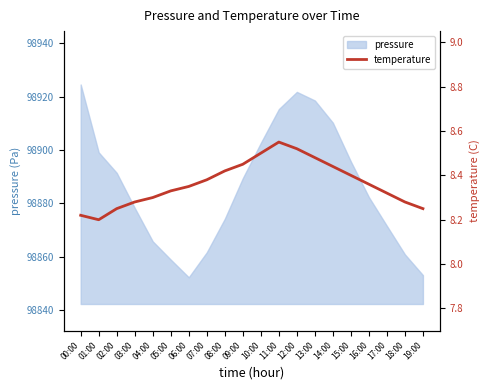

Reading left to right, list all the values displayed in this chart.

00:00=8.2	01:00=8.2	02:00=8.2	03:00=8.3	04:00=8.3	05:00=8.3	06:00=8.3	07:00=8.4	08:00=8.4	09:00=8.4	10:00=8.5	11:00=8.6	12:00=8.5	13:00=8.5	14:00=8.4	15:00=8.4	16:00=8.4	17:00=8.3	18:00=8.3	19:00=8.2